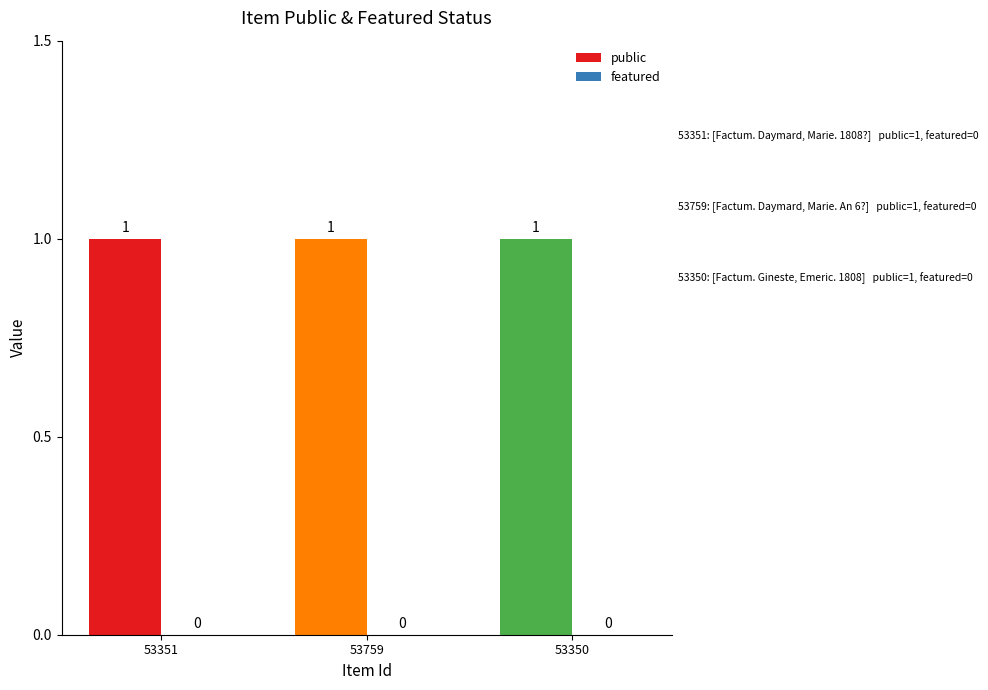

Count the number of categories in the chart.

3